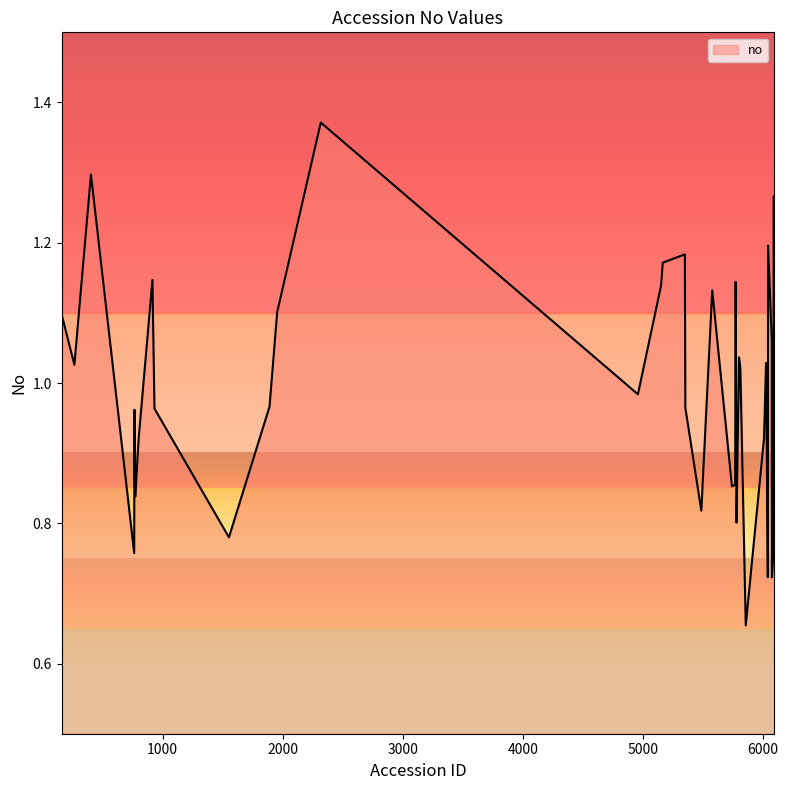

What is the difference between the second highest and second lowest values?

0.6